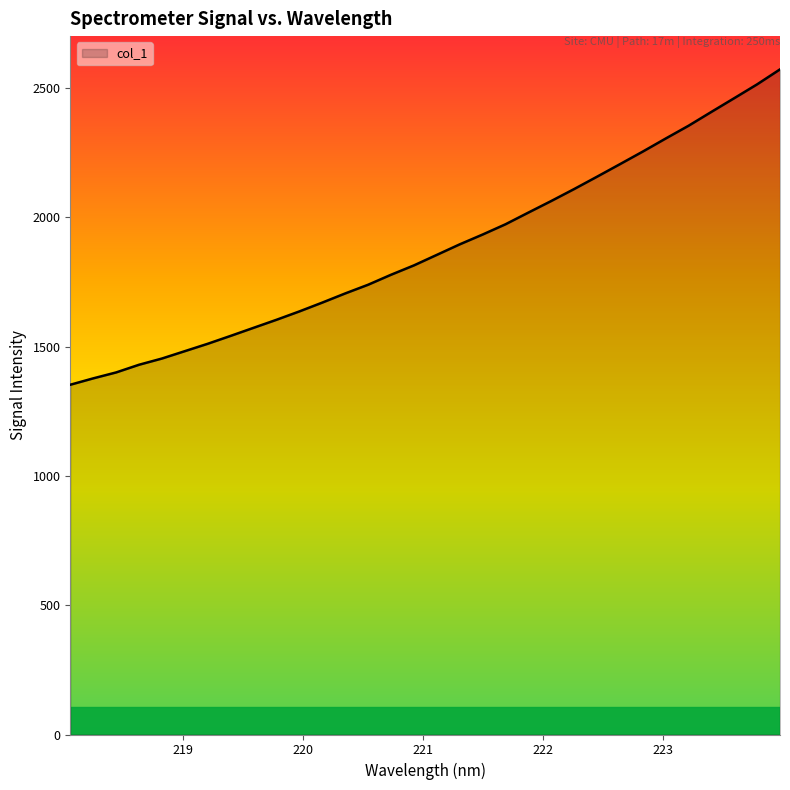

How many values exceed 1855?

16